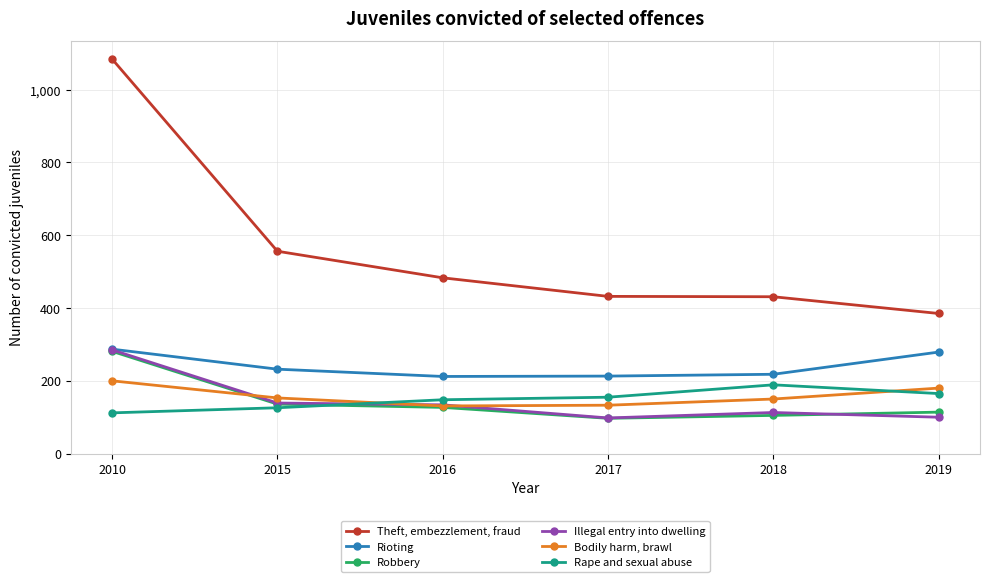

What is the sum of the Rioting values at 2010 and 2019?

566